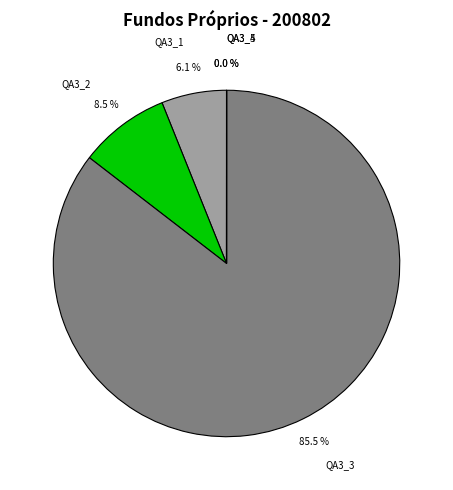

Which category has the biggest portion of the pie?

QA3_3